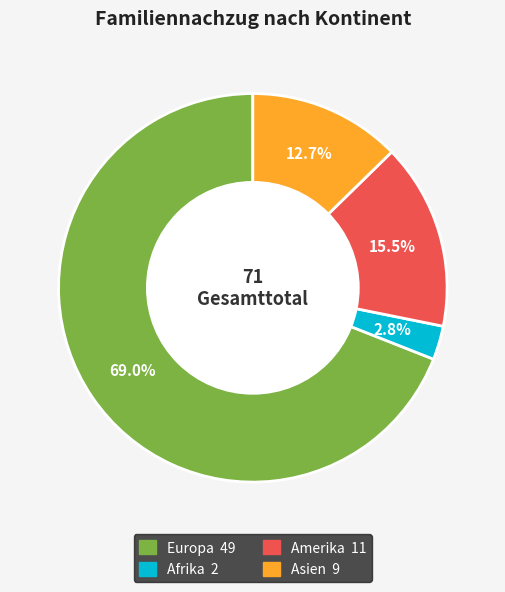

Is there any slice that represents more than half of the pie?

Yes